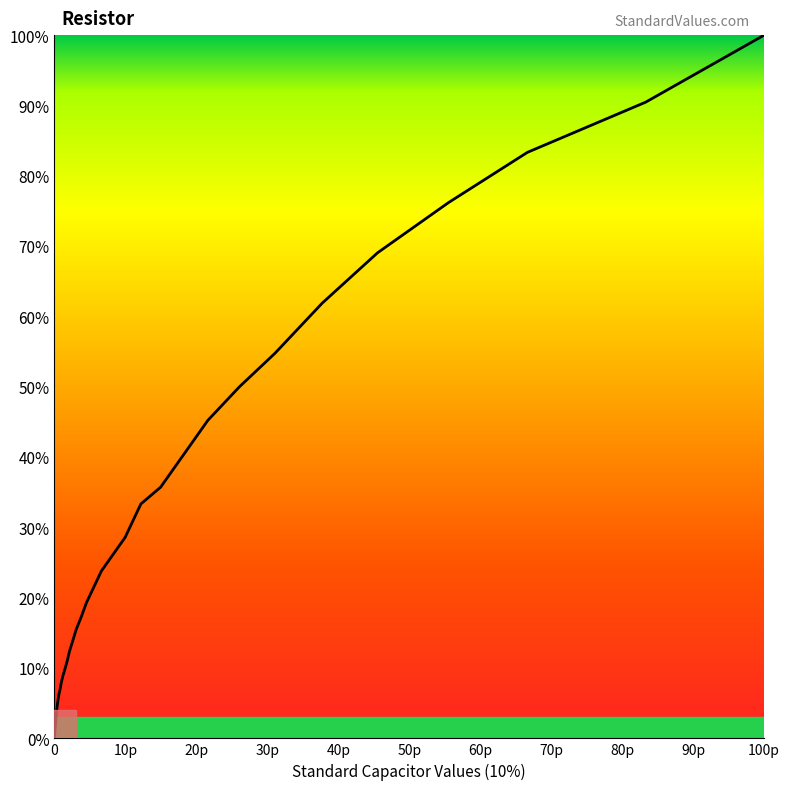

What is the maximum value shown in the chart?

100.0